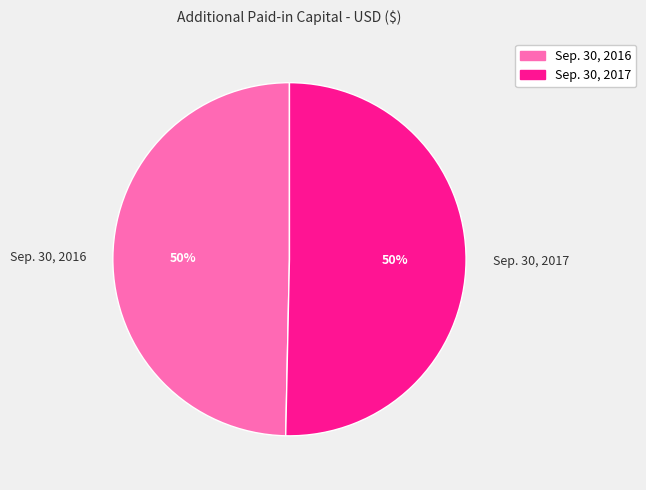

How many segments does this pie chart have?

2